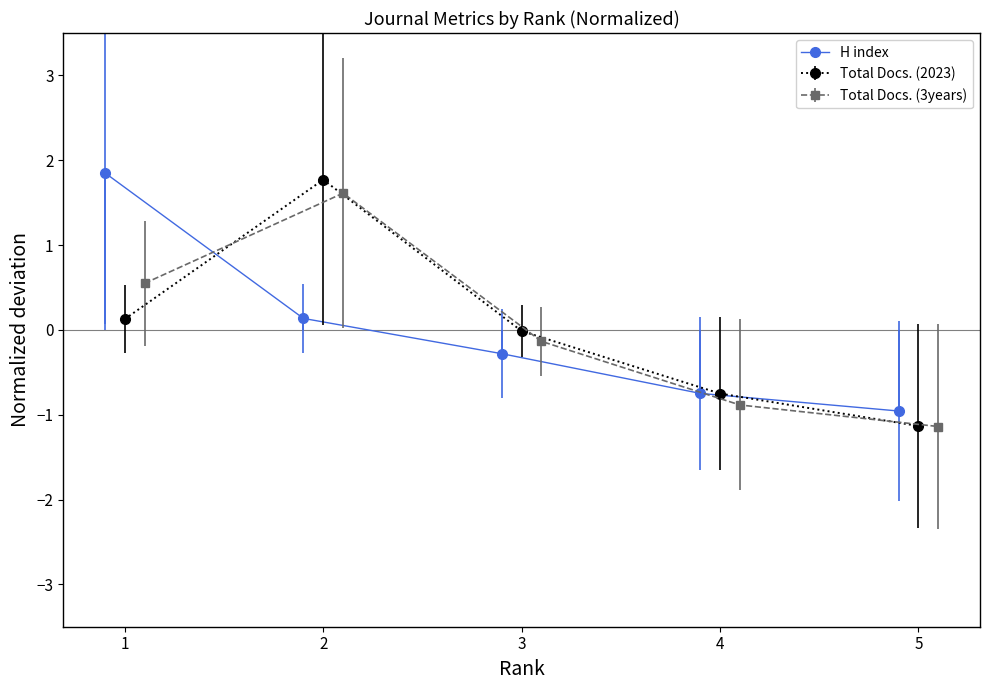

How many data points are less than 0?

3